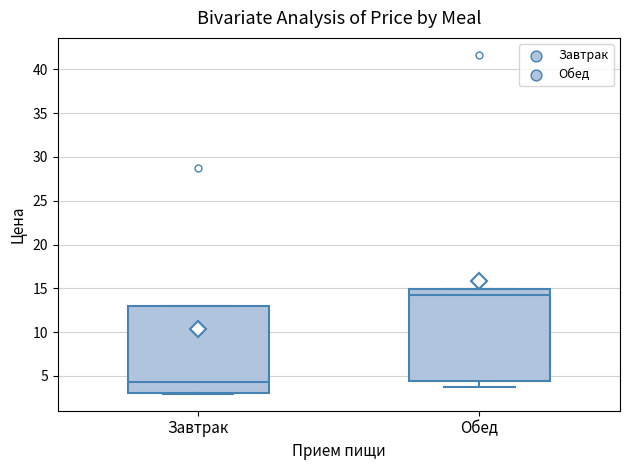

Which box has the lowest median line?

Завтрак